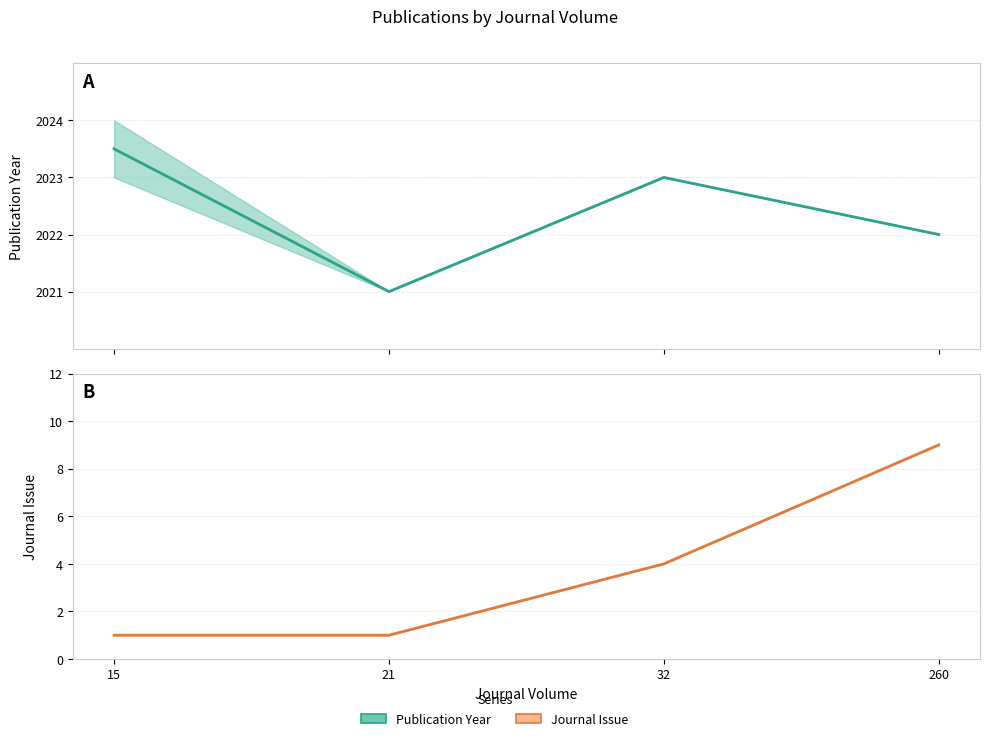

What is the spread (max minus min) of values at 32?

2019.0